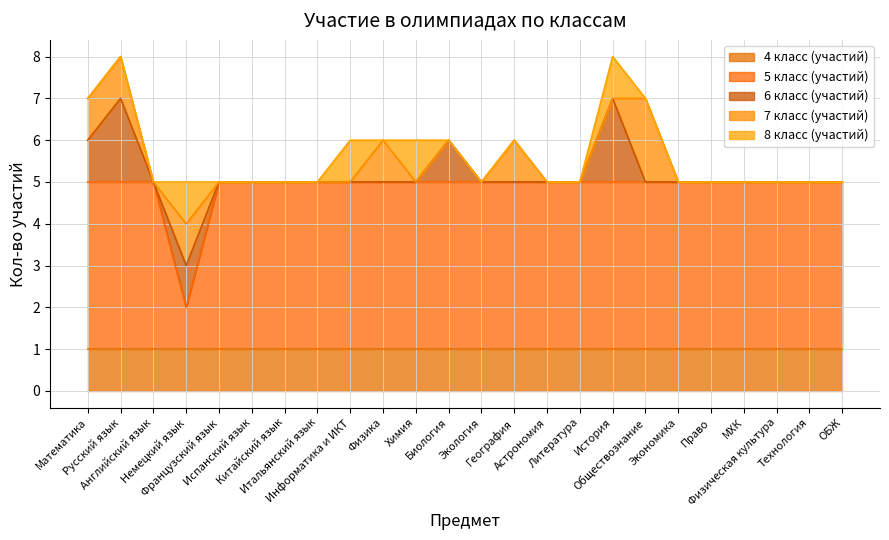

Is it true that 7 класс (участий) equals 0 at Литература?

True